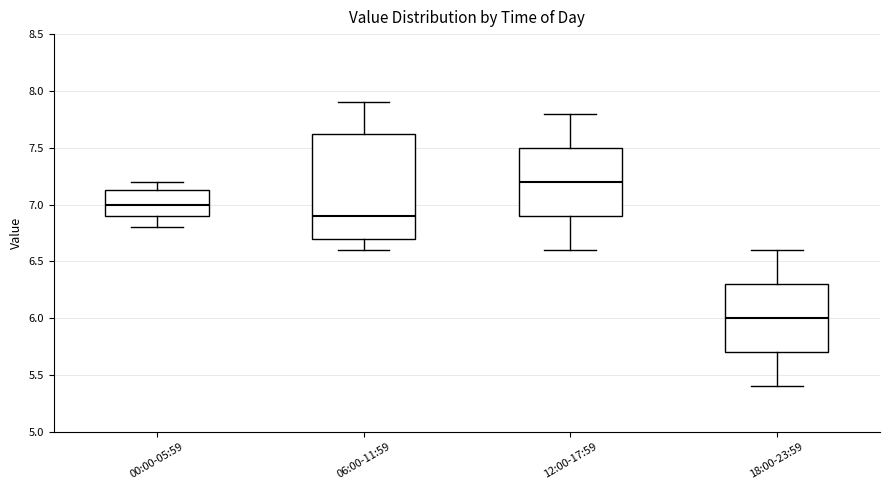

Reading left to right, transcribe this box plot: for each box, give where its median line is, the range the box spans, and where its two whiskers end, as read against the y-axis. The values are not printed on the chart, so give them approximately, as read against the axis.

00:00-05:59: median 7.00, box 6.90 to 7.15, whiskers 6.80 to 7.20
06:00-11:59: median 6.90, box 6.70 to 7.65, whiskers 6.60 to 7.90
12:00-17:59: median 7.20, box 6.90 to 7.50, whiskers 6.60 to 7.80
18:00-23:59: median 6.00, box 5.70 to 6.30, whiskers 5.40 to 6.60